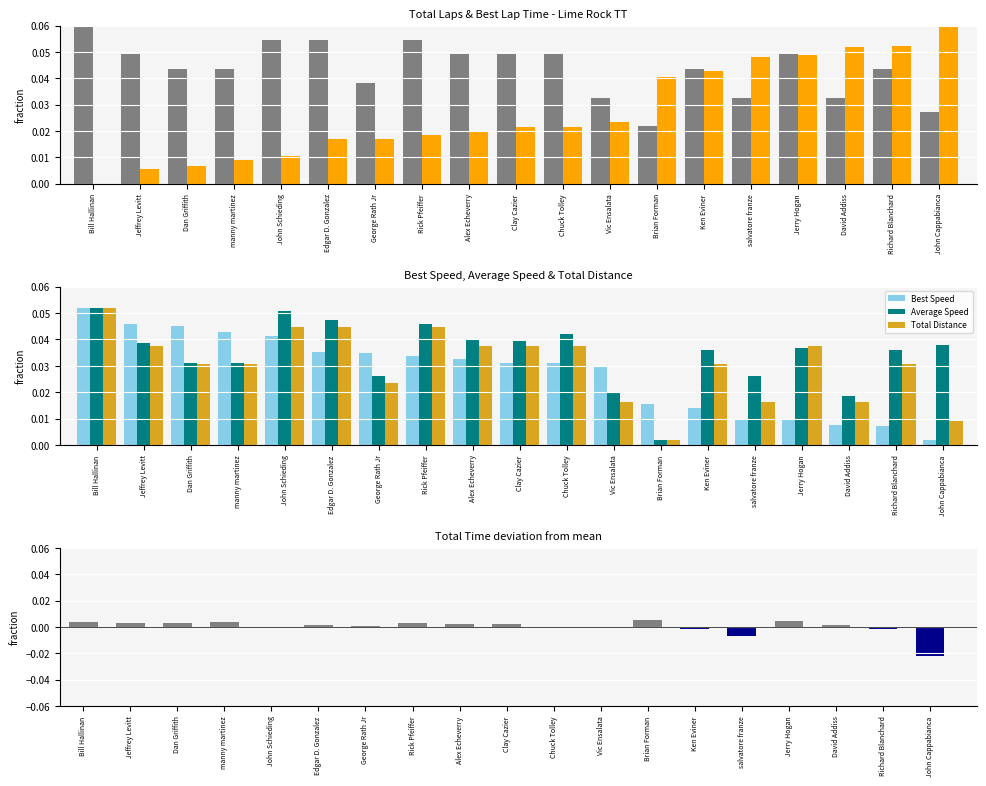

What is the total value across all series at Edgar D. Gonzalez?

0.2